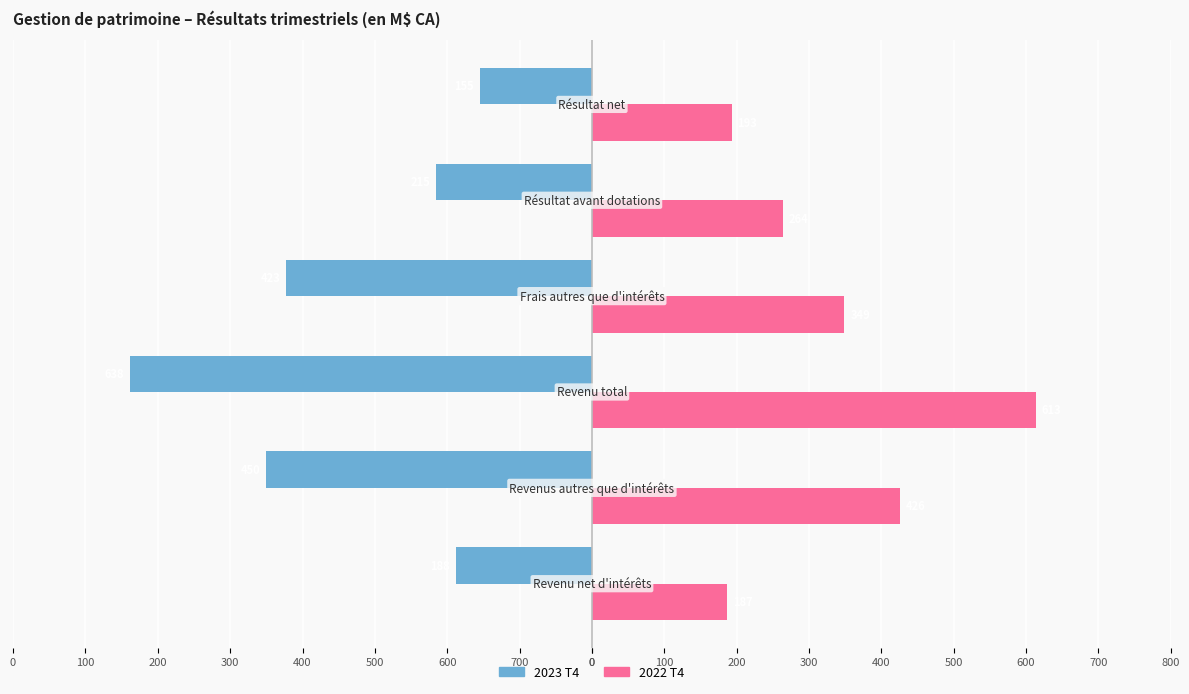

What are all the series names shown in the legend?

2023 T4, 2022 T4